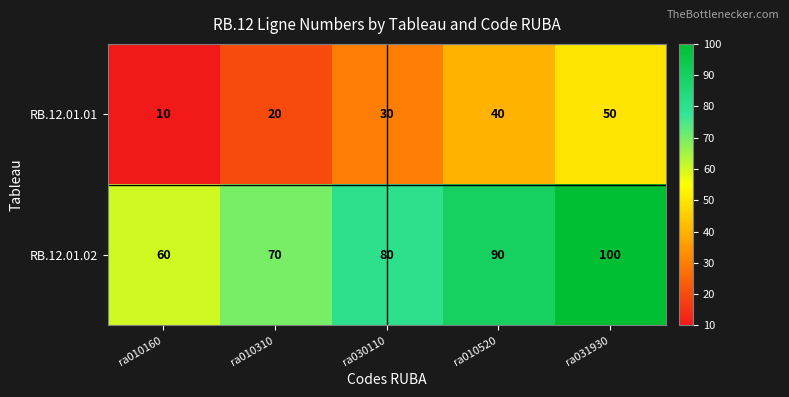

Reading left to right, what are all the values shown in this chart?

RB.12.01.01: 10	20	30	40	50
RB.12.01.02: 60	70	80	90	100